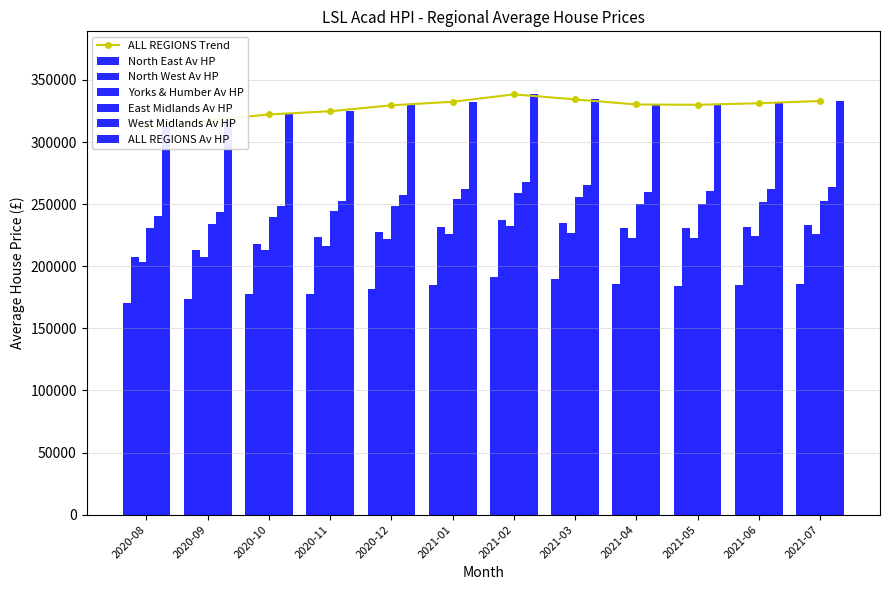

Is it true that North West Av HP equals 233241.4 at 2021-07?

True